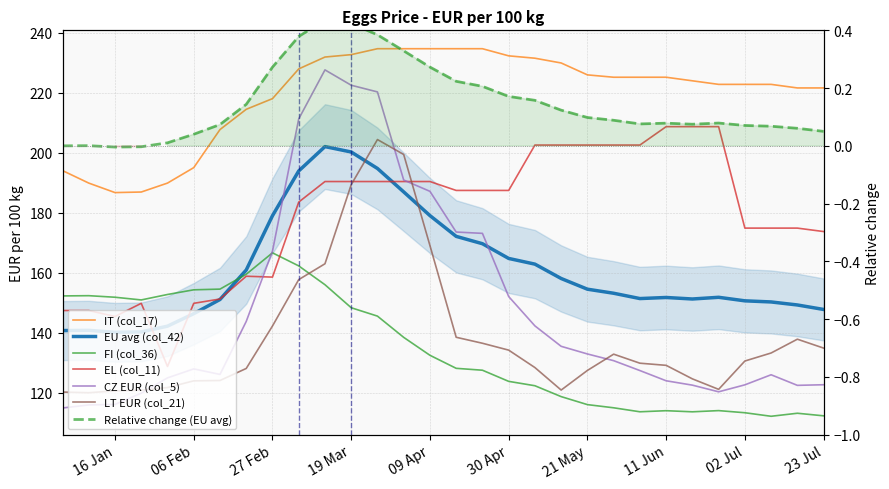

True or false: LT EUR (col_21) has a value of 232.5 at 2012-03-05.

False